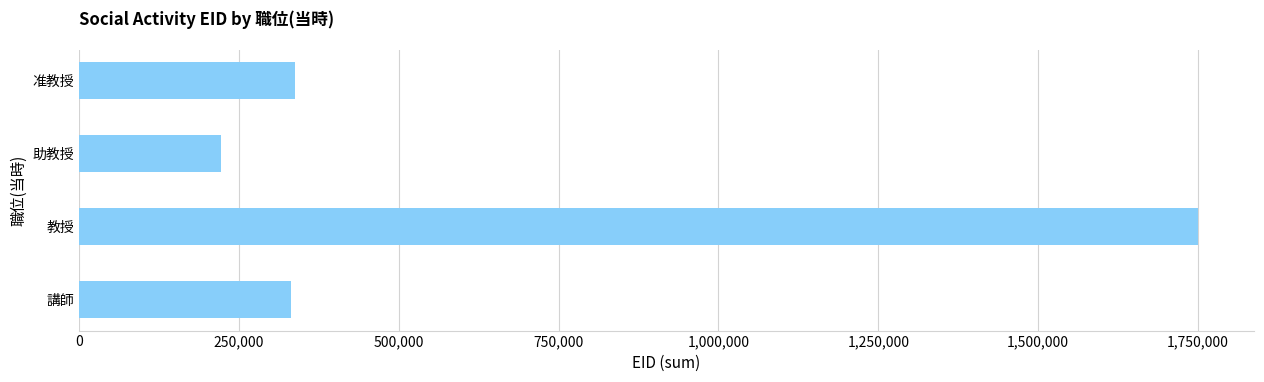

What is the maximum value shown in the chart?

1749999